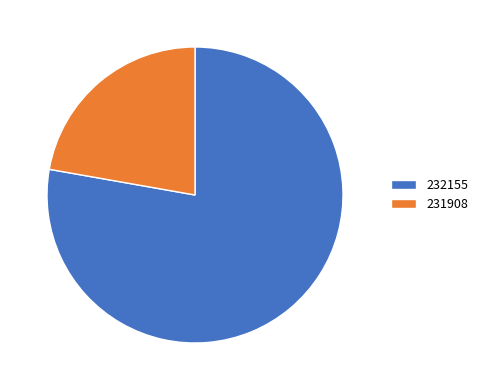

The 231908 slice represents 22% of the pie. True or false?

True